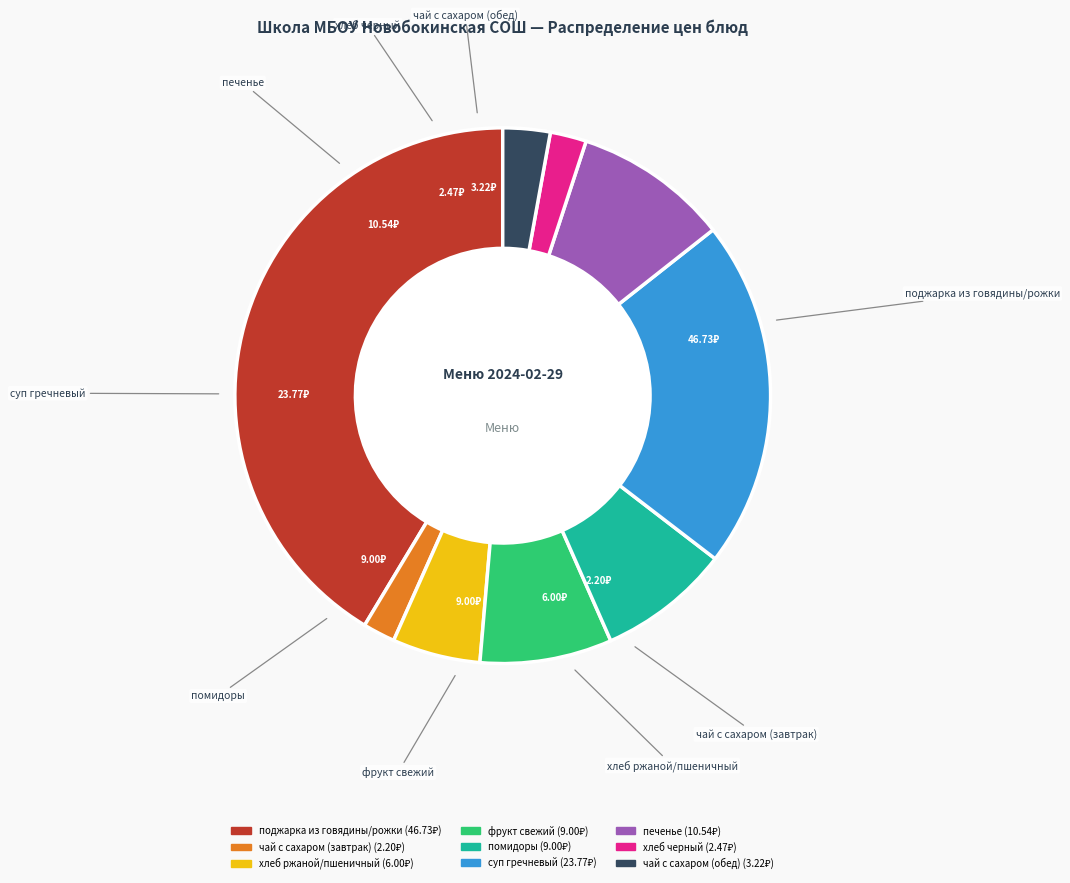

What is the ratio of the value at печенье to the value at фрукт свежий?

1.2